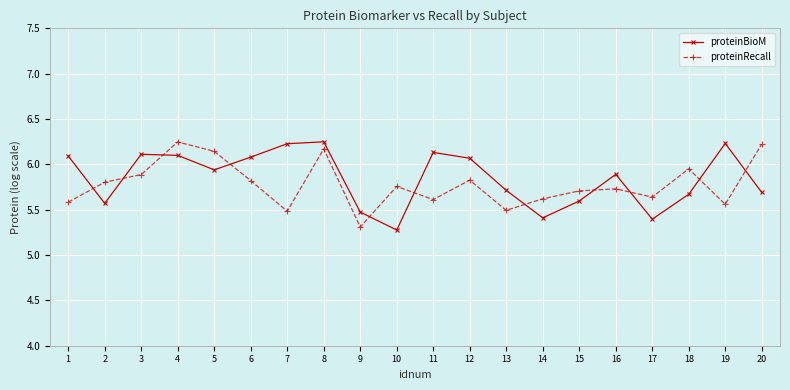

What is the difference between the proteinRecall values at 1 and 2?

0.2